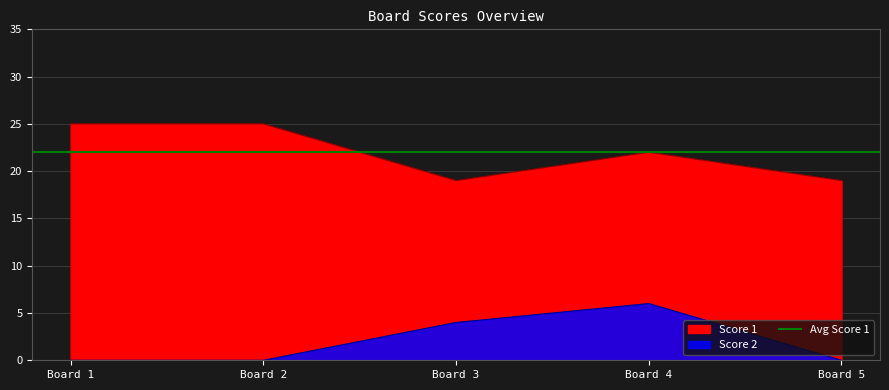

True or false: Score 1 has more than 1 interior local peaks.

False